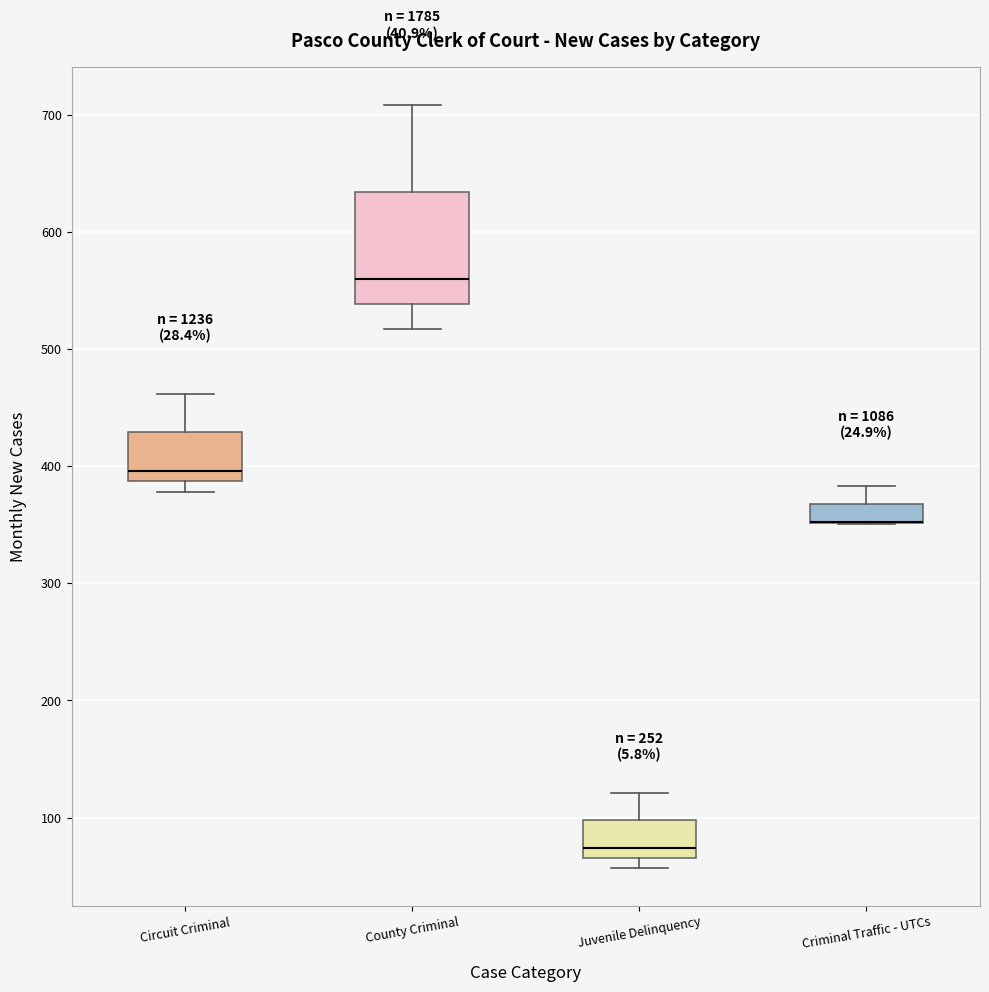

Which box is the tallest, from its lower edge to its upper edge?

County Criminal